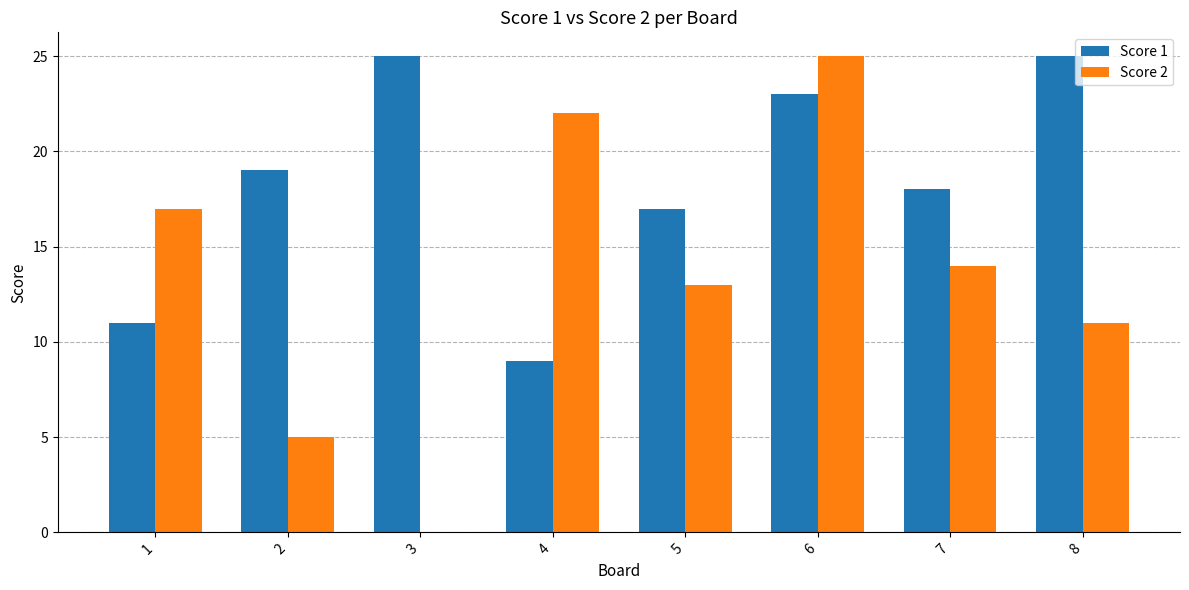

Between 3 and 5, which series saw the biggest shift?

Score 2